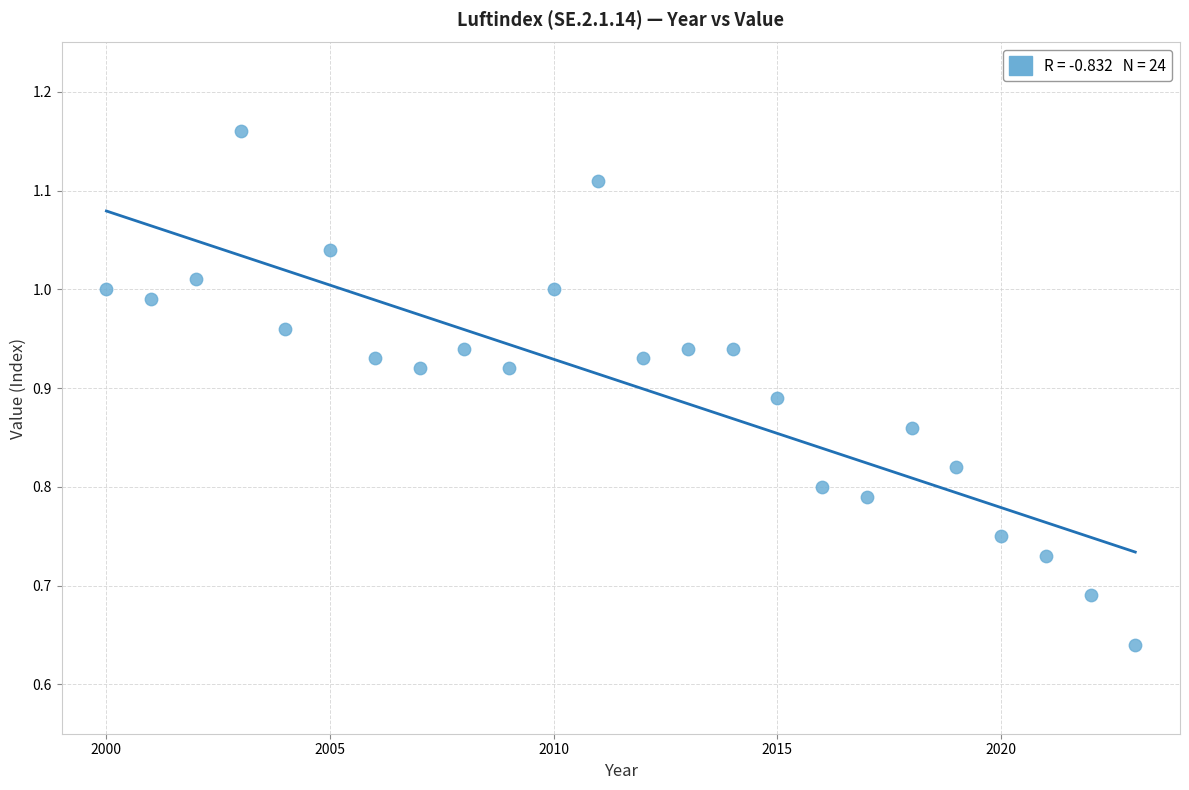

What is the range of X values (max minus min)?

23.0